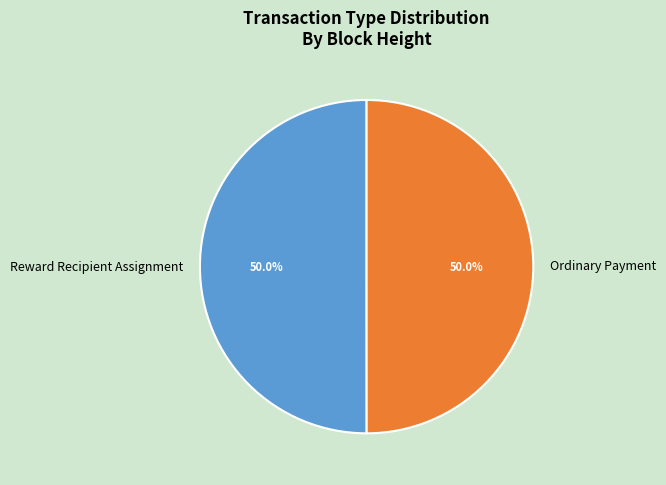

What percentage is the Reward Recipient Assignment slice, to the nearest percent?

50%